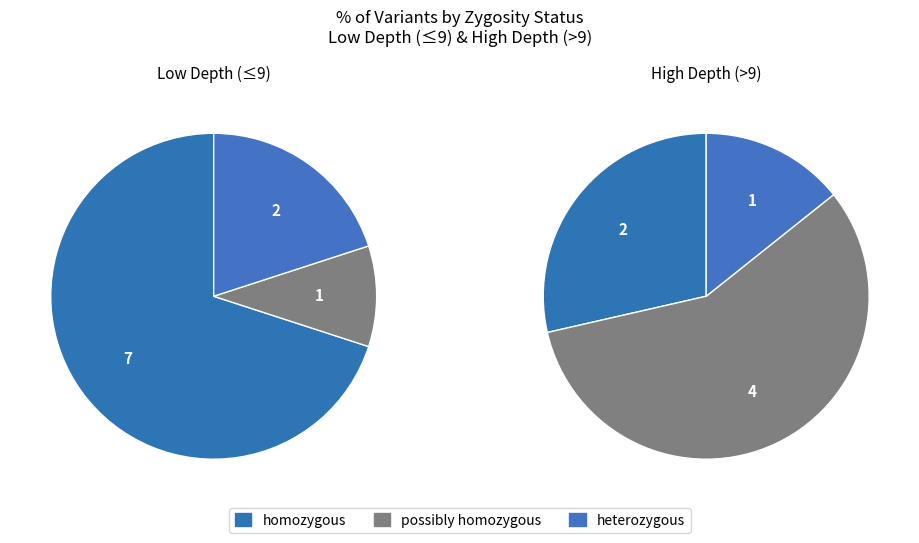

What is the majority slice?

homozygous